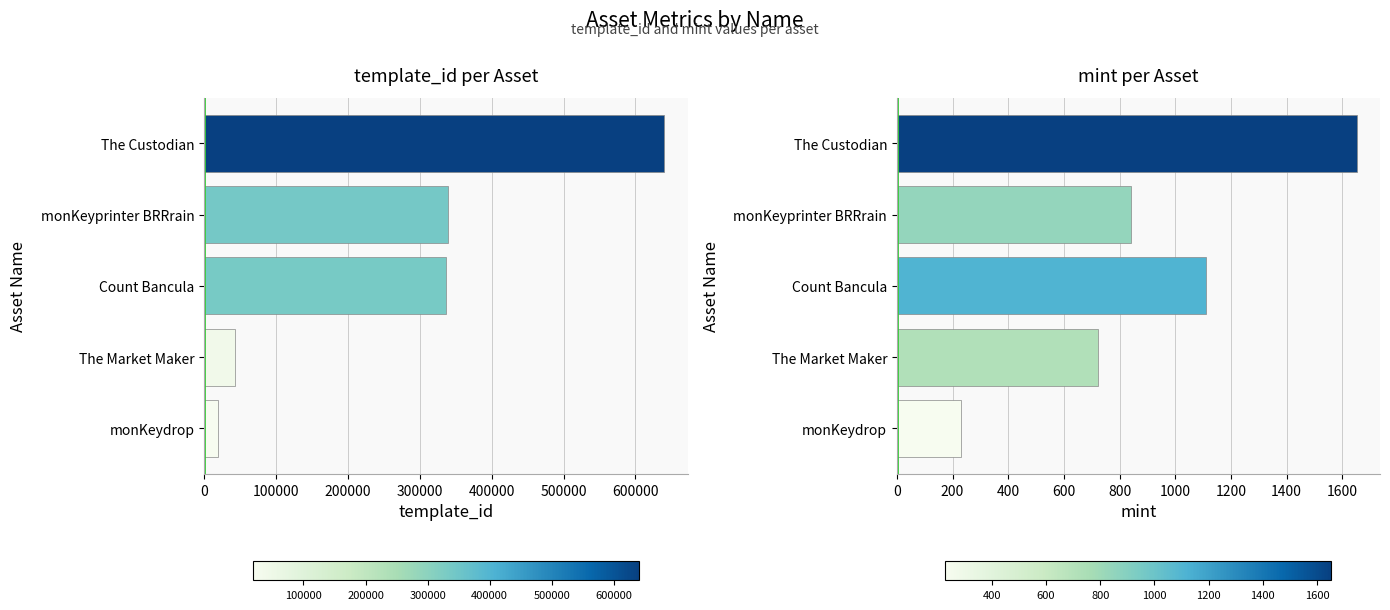

How many data points in template_id are less than 336643?

2